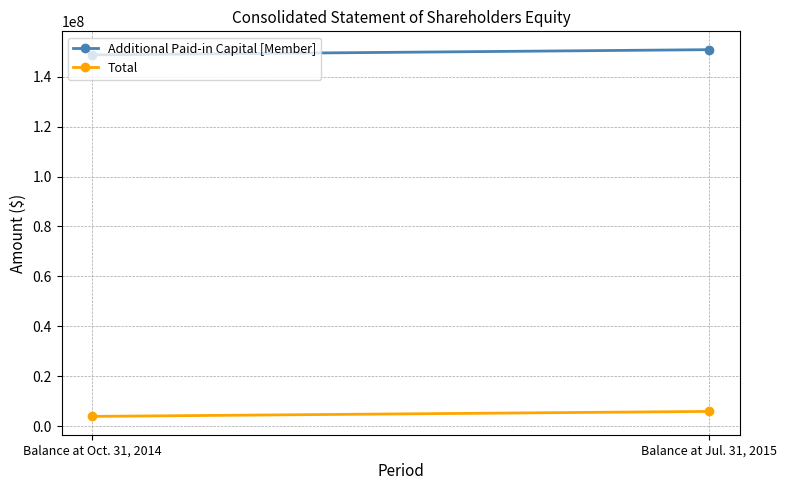

Reading left to right, what are all the values shown in this chart?

Additional Paid-in Capital [Member]: 148677413	150752848
Total: 4009573	5997705